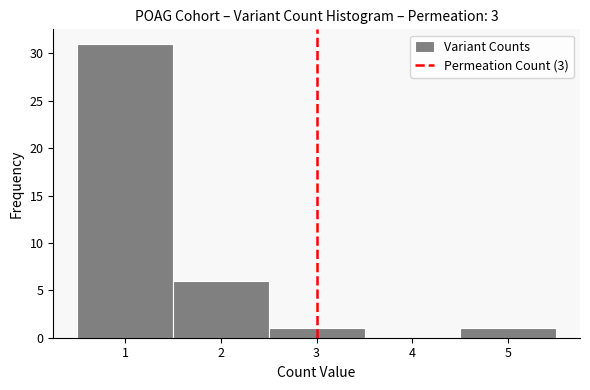

Over which range of the x-axis is the bar tallest?

0.5 to 1.5